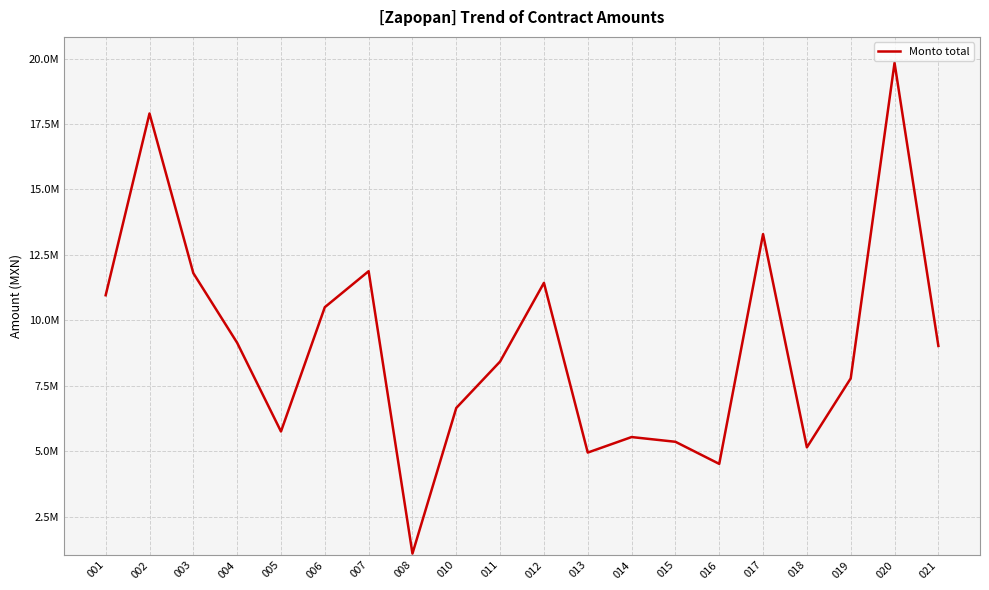

Reading left to right, extract all data points from this chart.

001=10956255.1	002=17900863.9	003=11800447.1	004=9138818.8	005=5750424.7	006=10499378.7	007=11874901.3	008=1086785.6	010=6650394.2	011=8423580.7	012=11429317.2	013=4945050.5	014=5538278.3	015=5357825.8	016=4513076.9	017=13292408.0	018=5144563.5	019=7779710.6	020=19835525.4	021=9019747.7